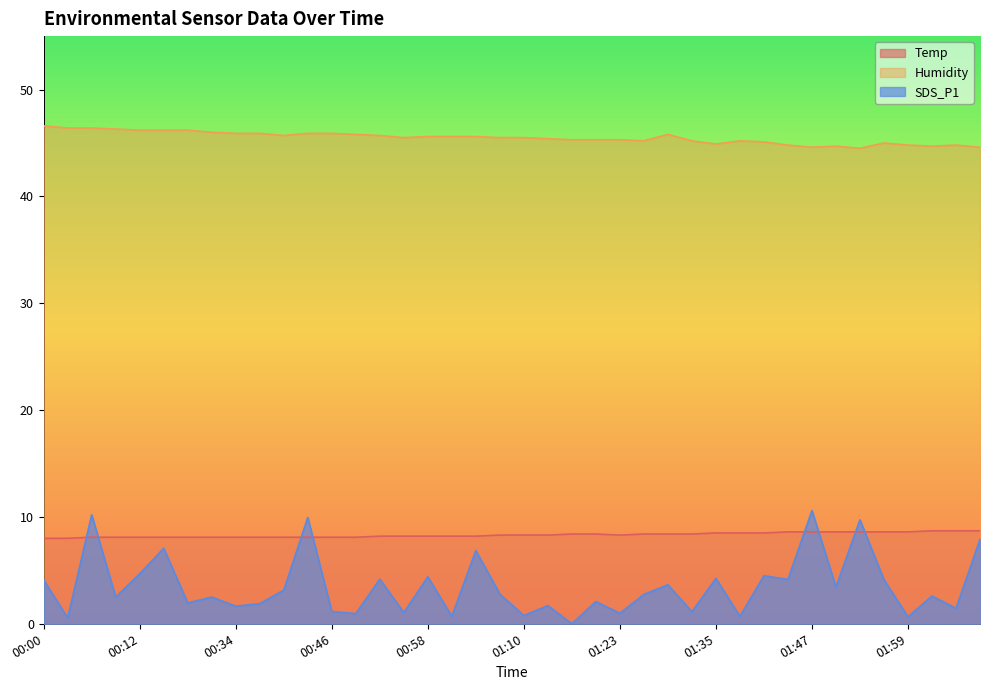

Which series has the largest total across all categories?

Humidity